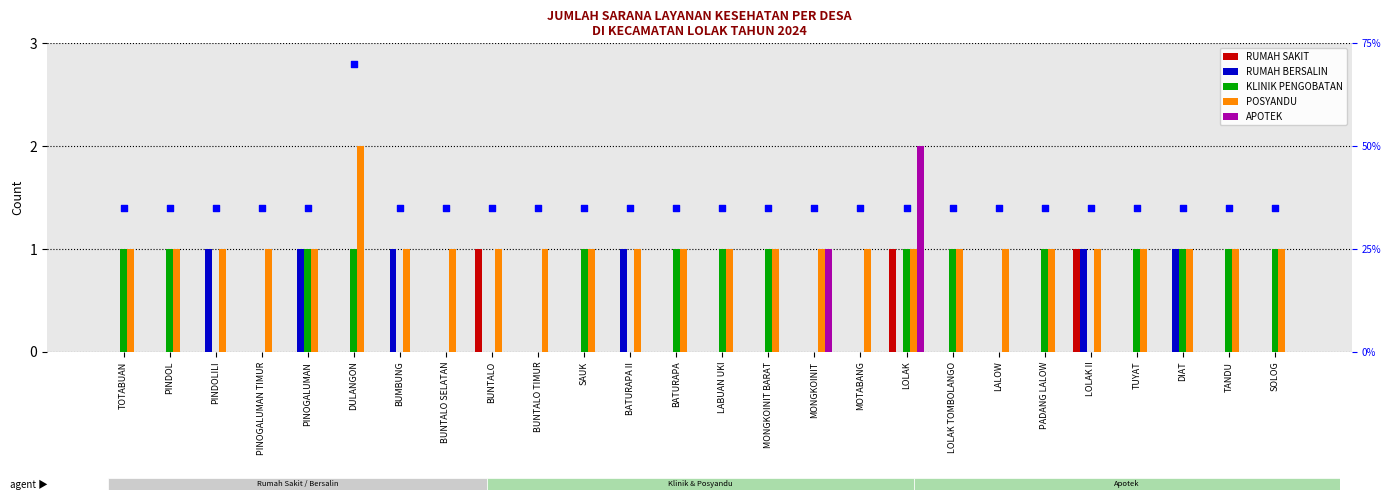

What is the total value across all series at TUYAT?

3.4